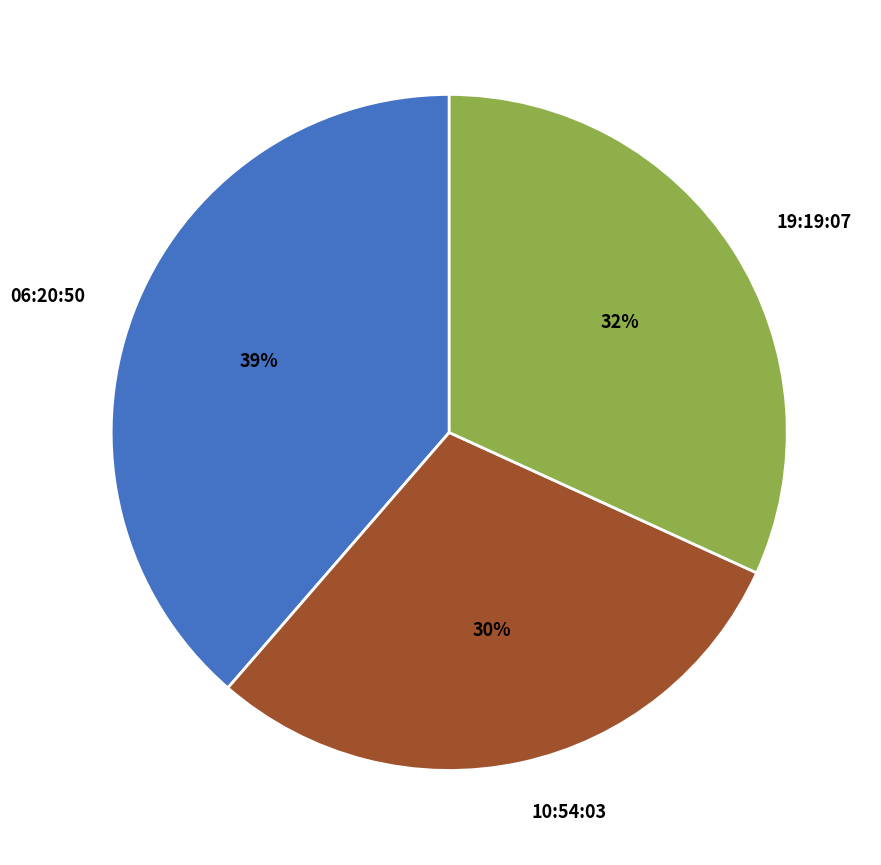

Count the number of slices in the pie.

3